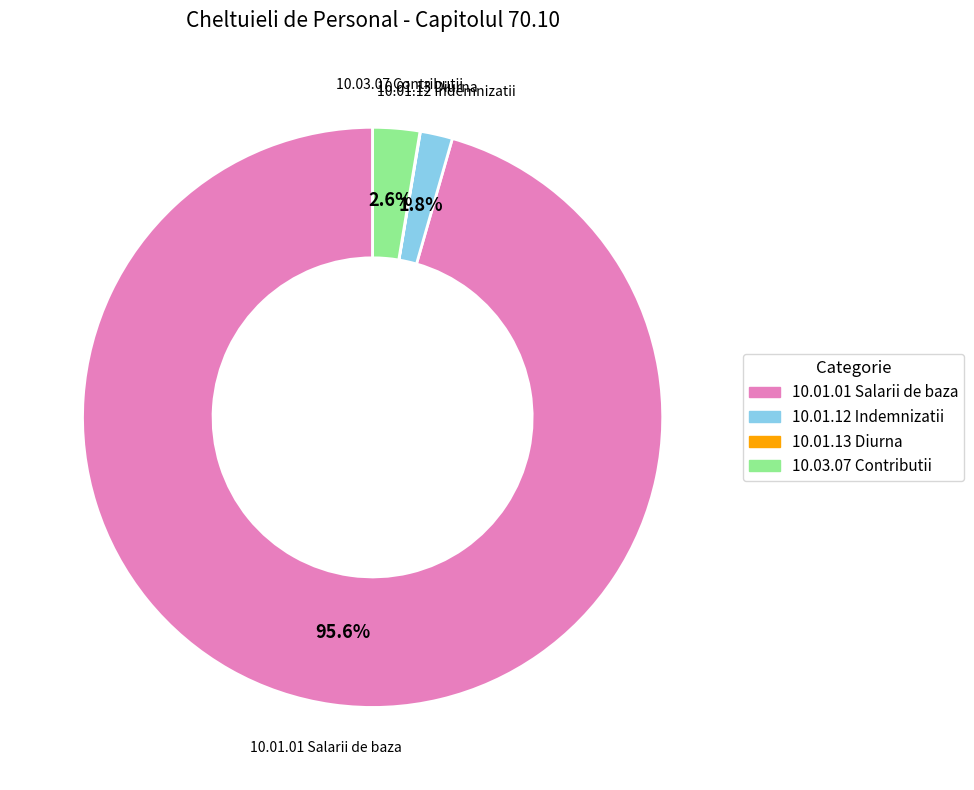

Does 10.03.07 Contributii account for over 50% of the chart?

No